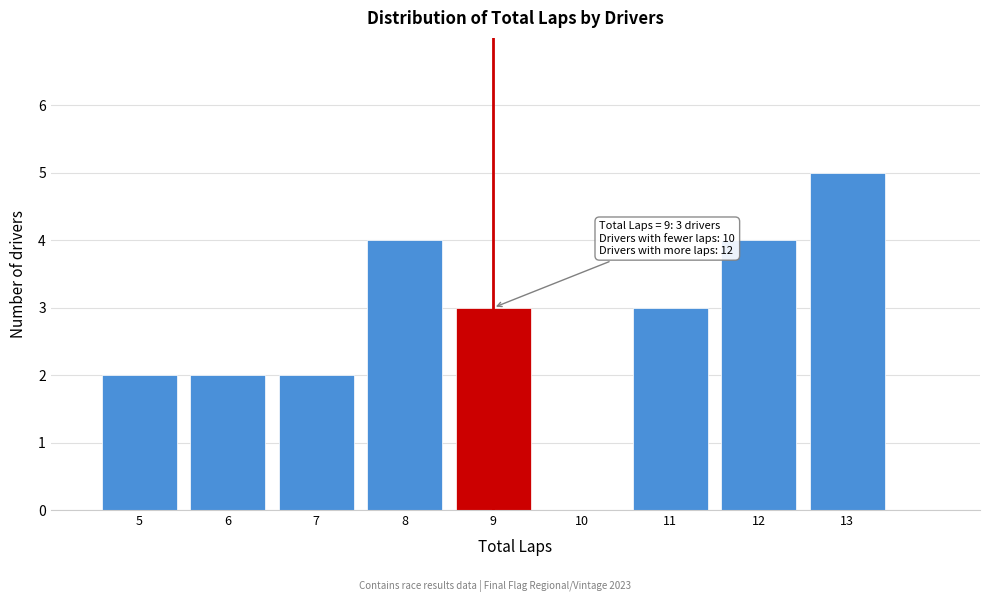

Reading left to right, what are all the values shown in this chart?

5=2	6=2	7=2	8=4	9=3	10=0	11=3	12=4	13=5